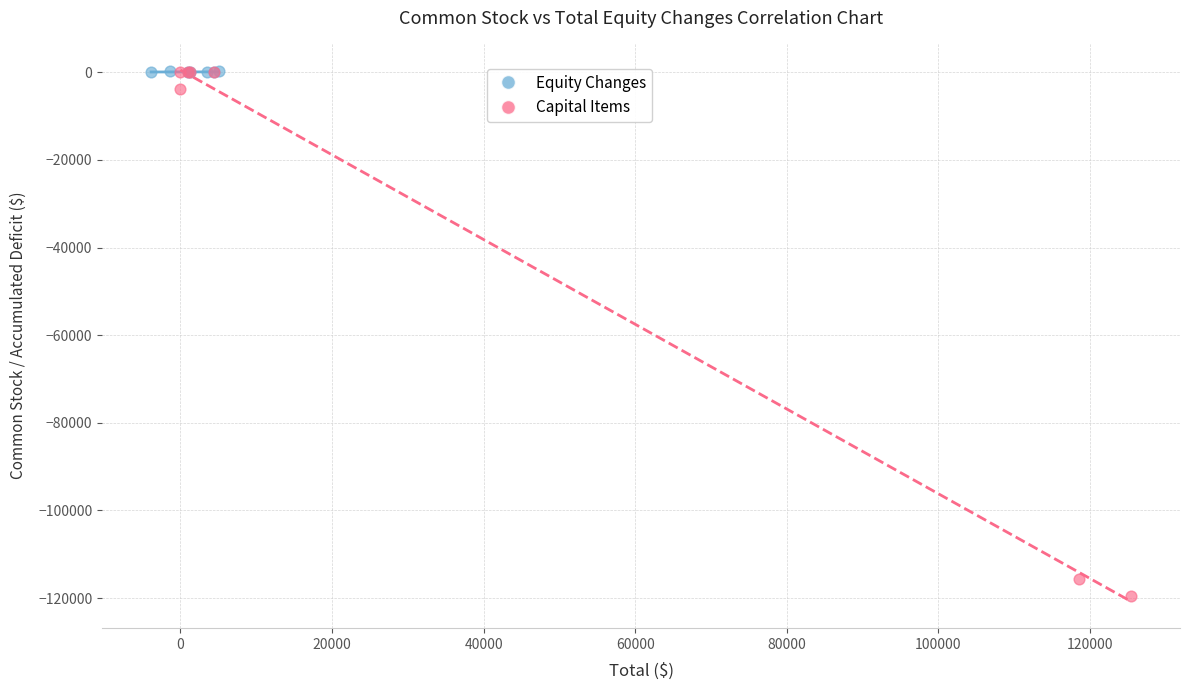

Which series has the widest spread of Y values?

Capital Items